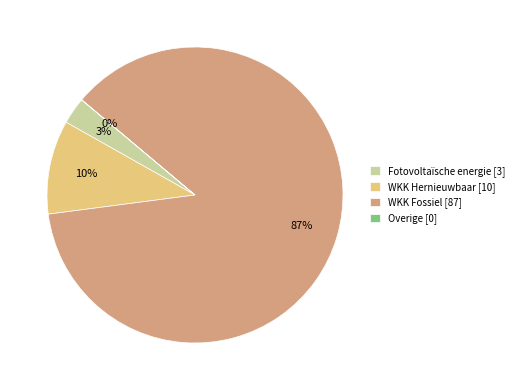

True or false: WKK Hernieuwbaar [10] accounts for 10% of the total.

True